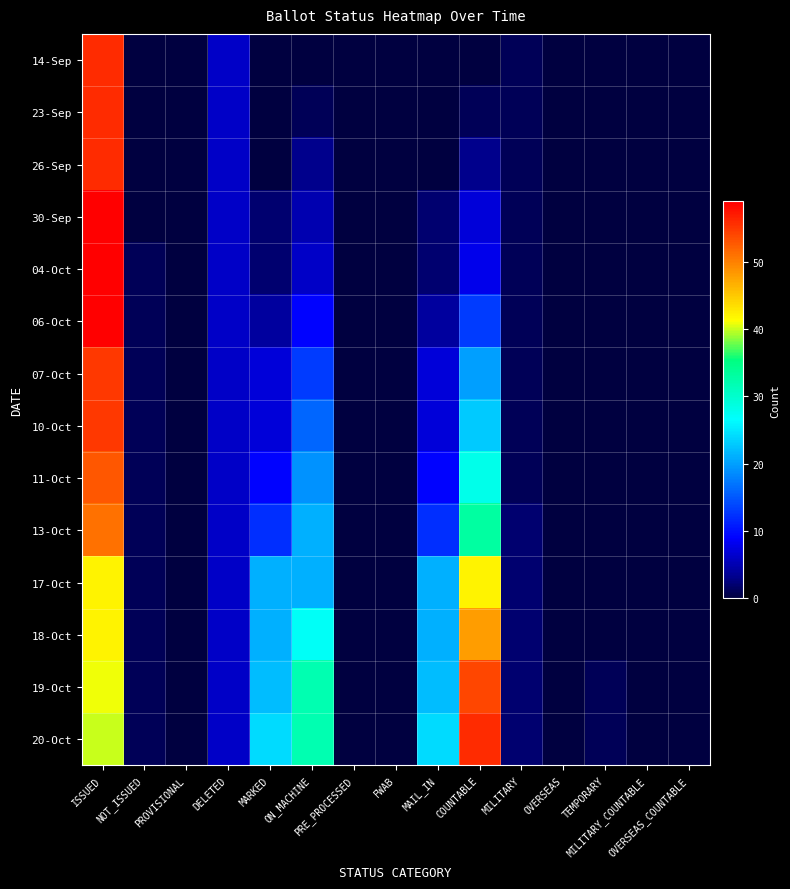

List the series in order of their peak value, lowest first.

17-Oct, 18-Oct, 13-Oct, 11-Oct, 19-Oct, 07-Oct, 10-Oct, 14-Sep, 23-Sep, 26-Sep, 20-Oct, 30-Sep, 04-Oct, 06-Oct